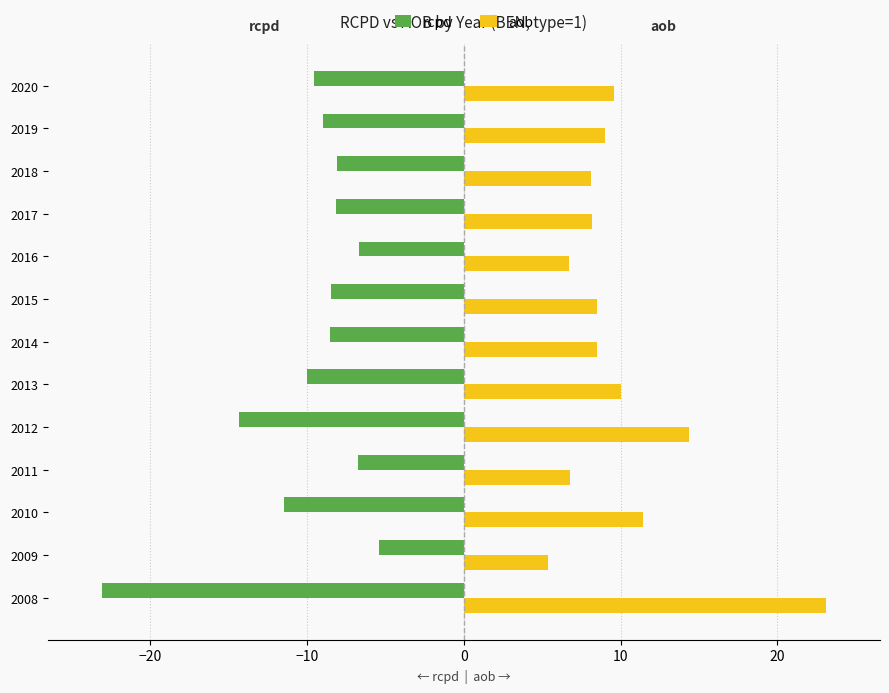

What is the difference between the second highest and second lowest values in the aob series?

7.7